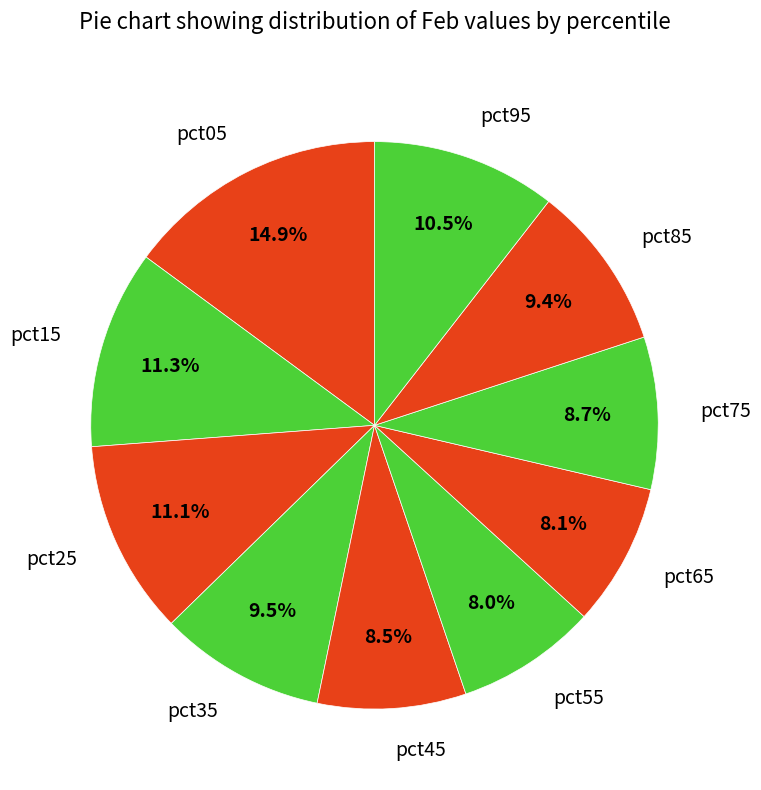

Does pct55 account for over 50% of the chart?

No